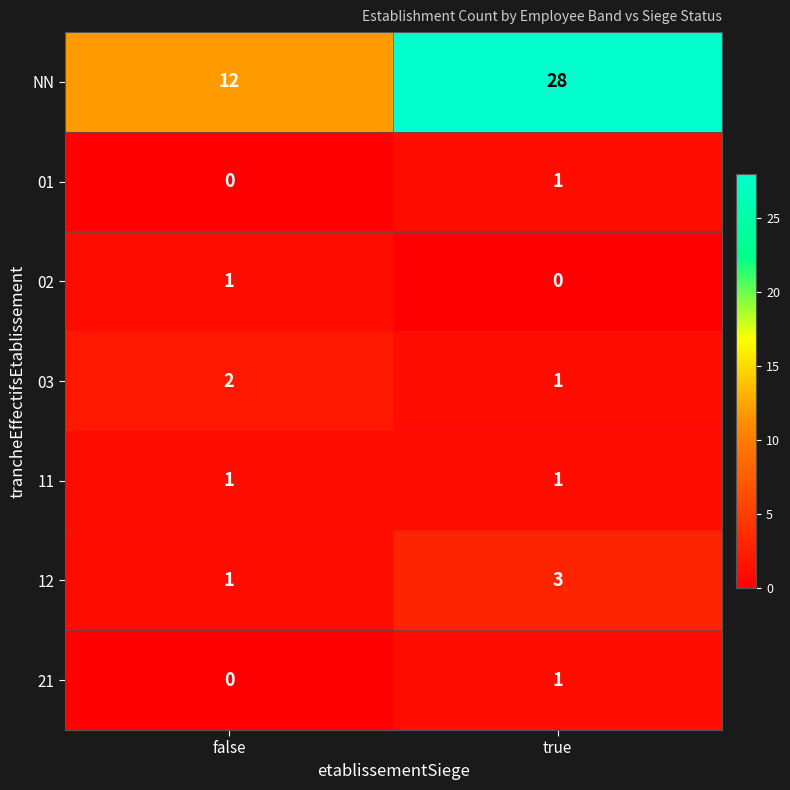

Reading right to left, extract all data points from this chart.

NN: true=28	false=12
01: true=1	false=0
02: true=0	false=1
03: true=1	false=2
11: true=1	false=1
12: true=3	false=1
21: true=1	false=0